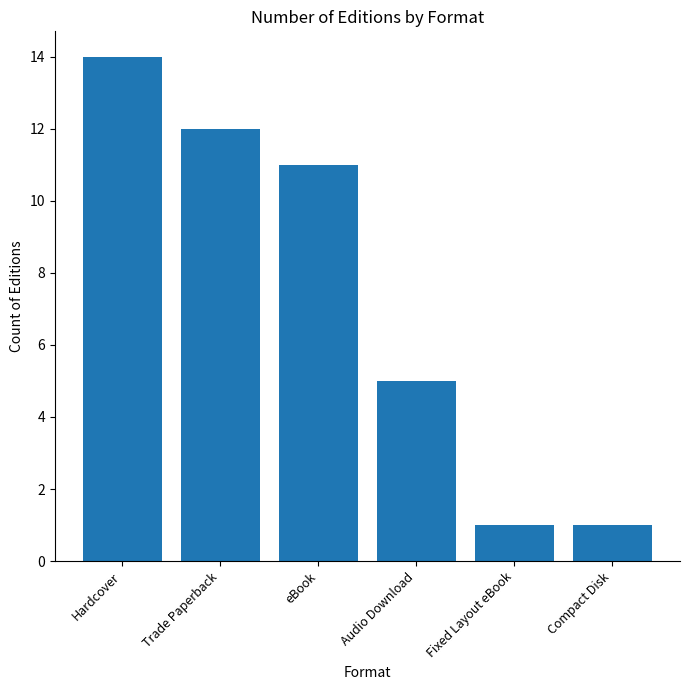

Which has a higher value, eBook or Fixed Layout eBook?

eBook